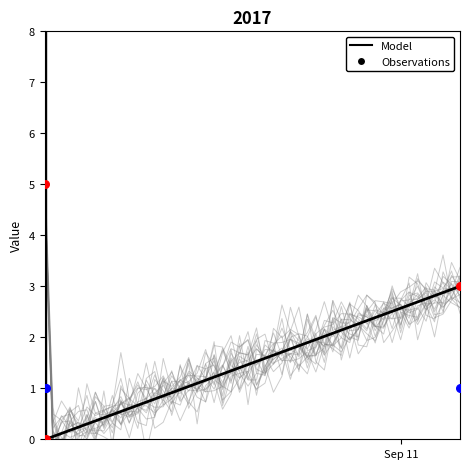

Which series contains the highest Y value?

Model